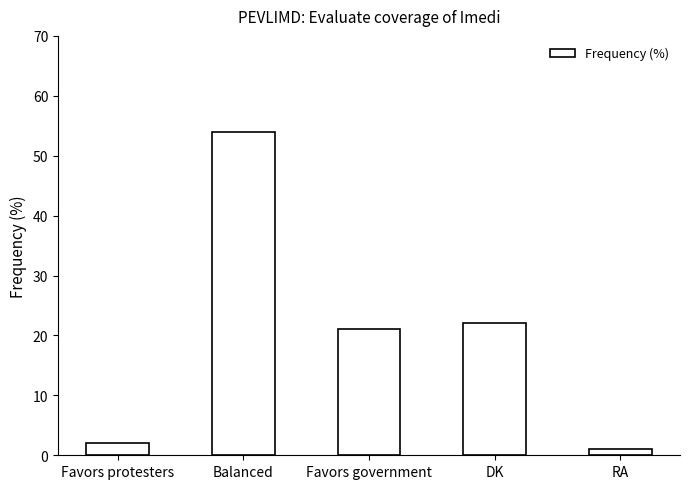

Is it true that the value at Favors government is 35?

False